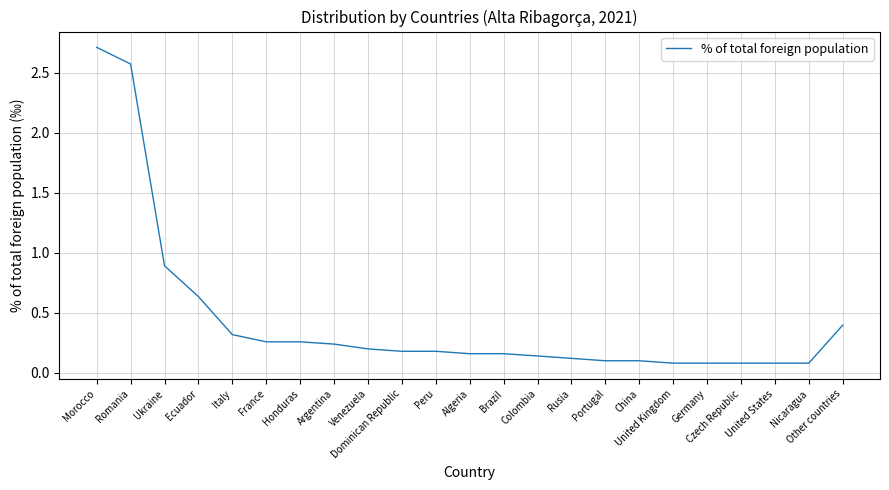

How many lines are shown in the chart?

1